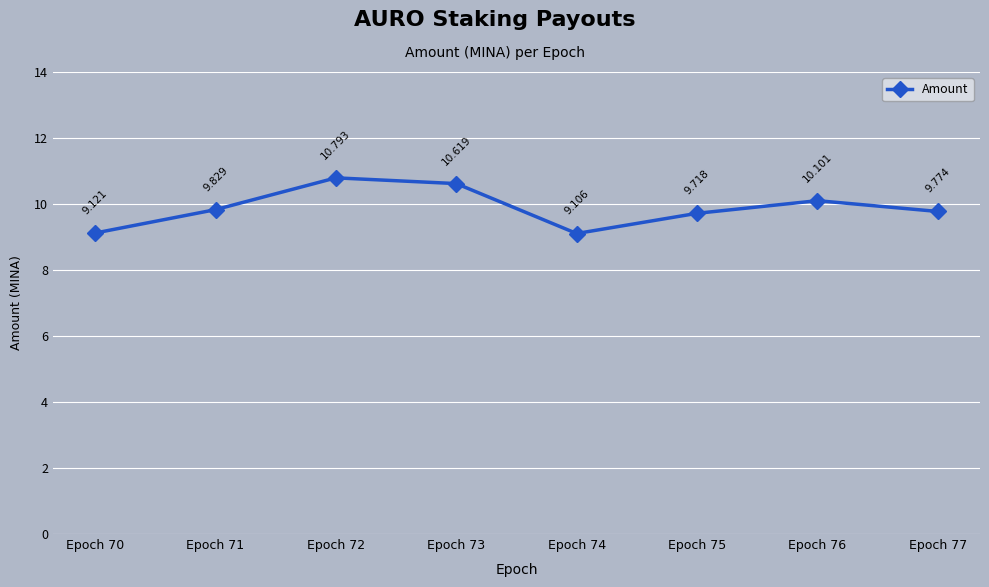

List the labels in order of value, largest first.

Epoch 72, Epoch 73, Epoch 76, Epoch 71, Epoch 77, Epoch 75, Epoch 70, Epoch 74